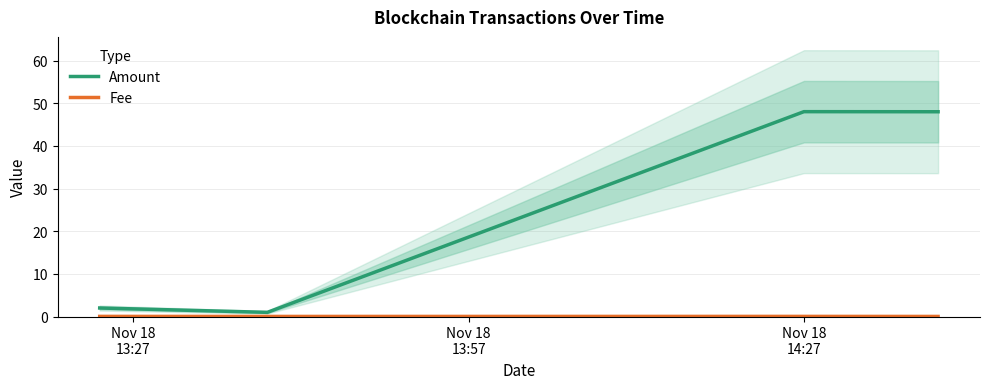

Which series has the largest range (max minus min)?

Amount